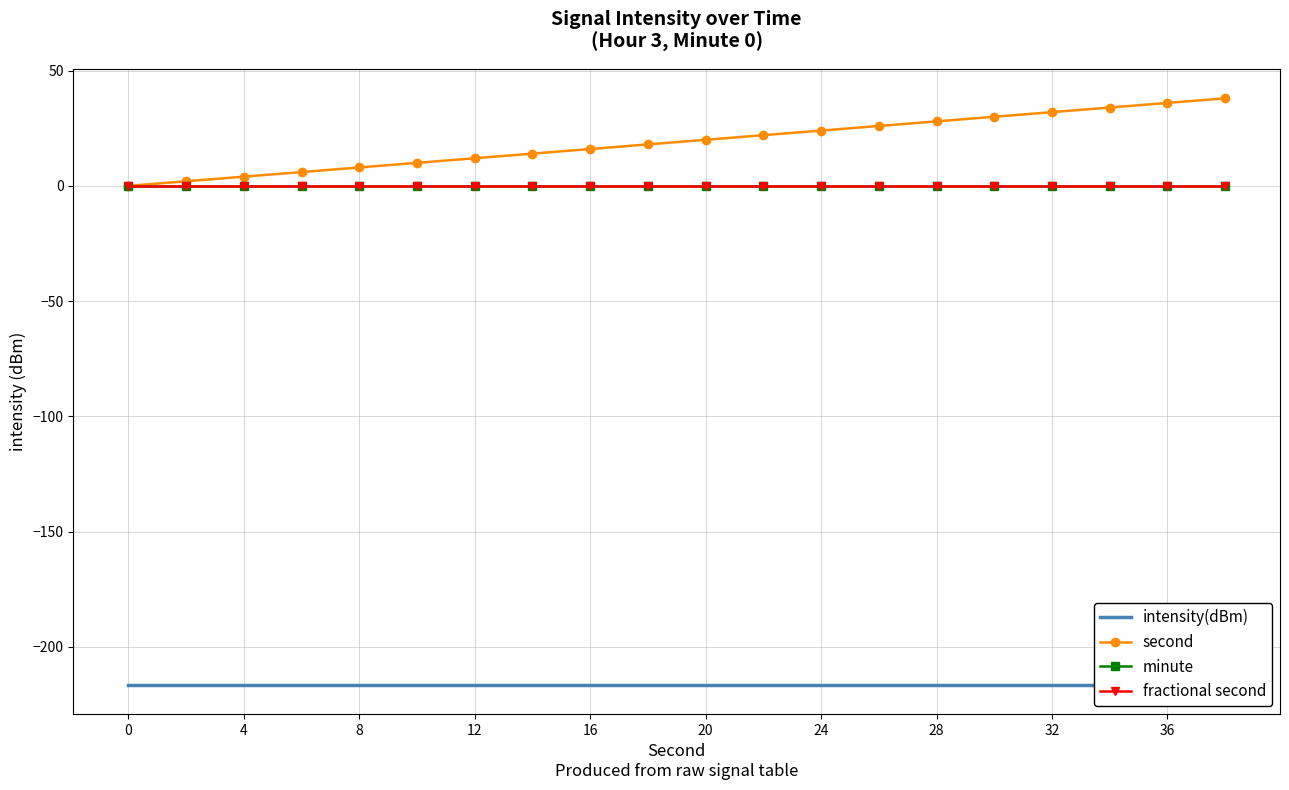

How many data points in second are less than 20?

10